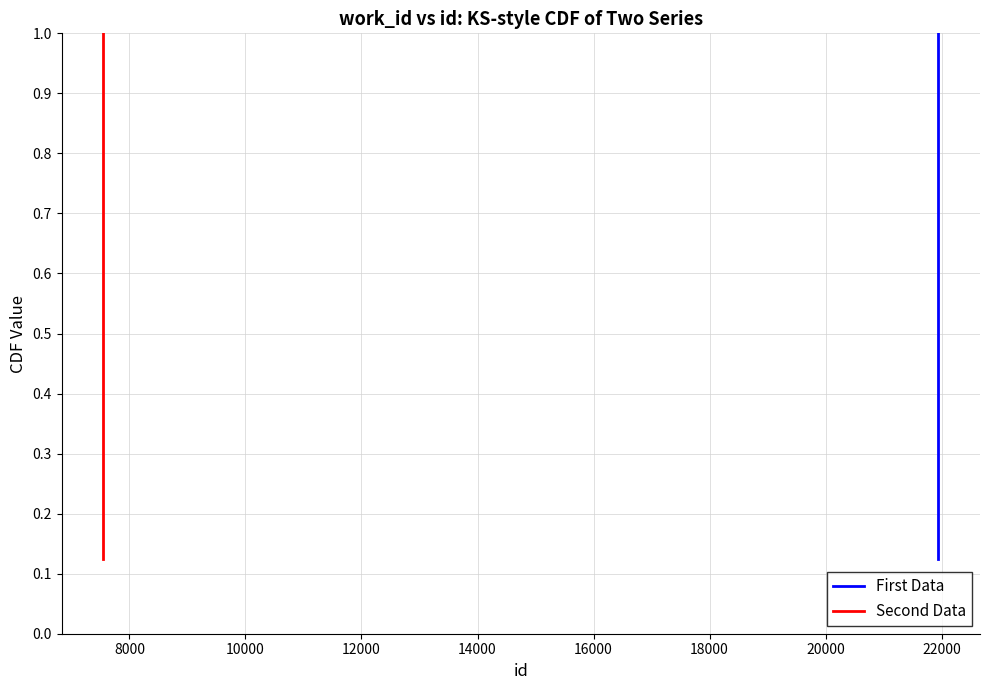

At how many categories does at least one series exceed 0?

8